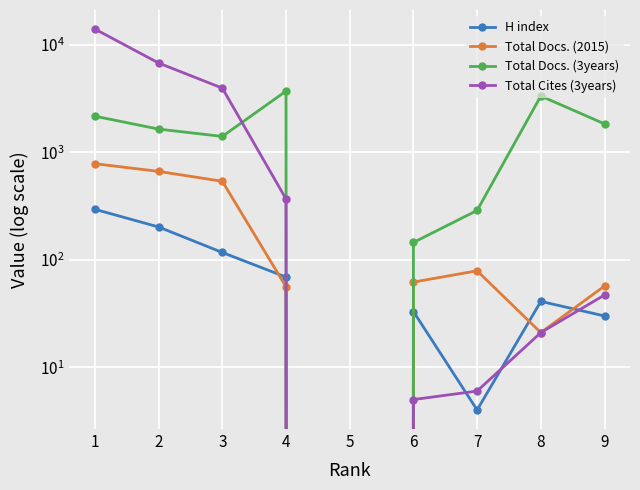

Is the value of Total Docs. (3years) at 6 greater than the value of H index at 2?

No